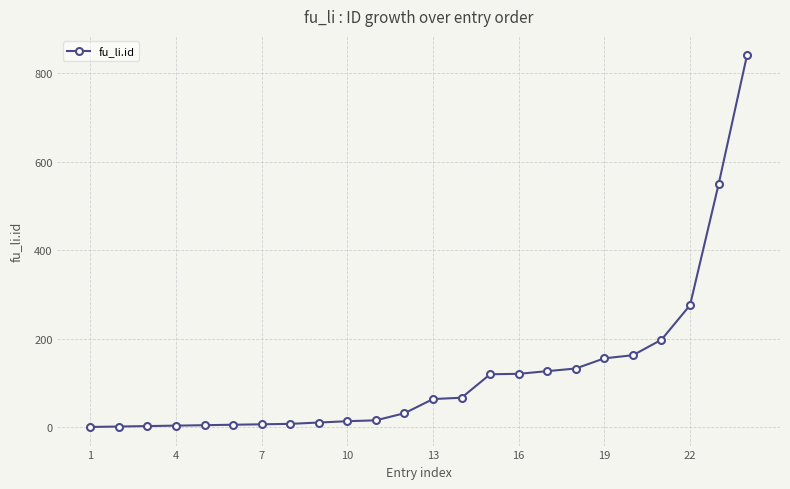

What is the average value?

122